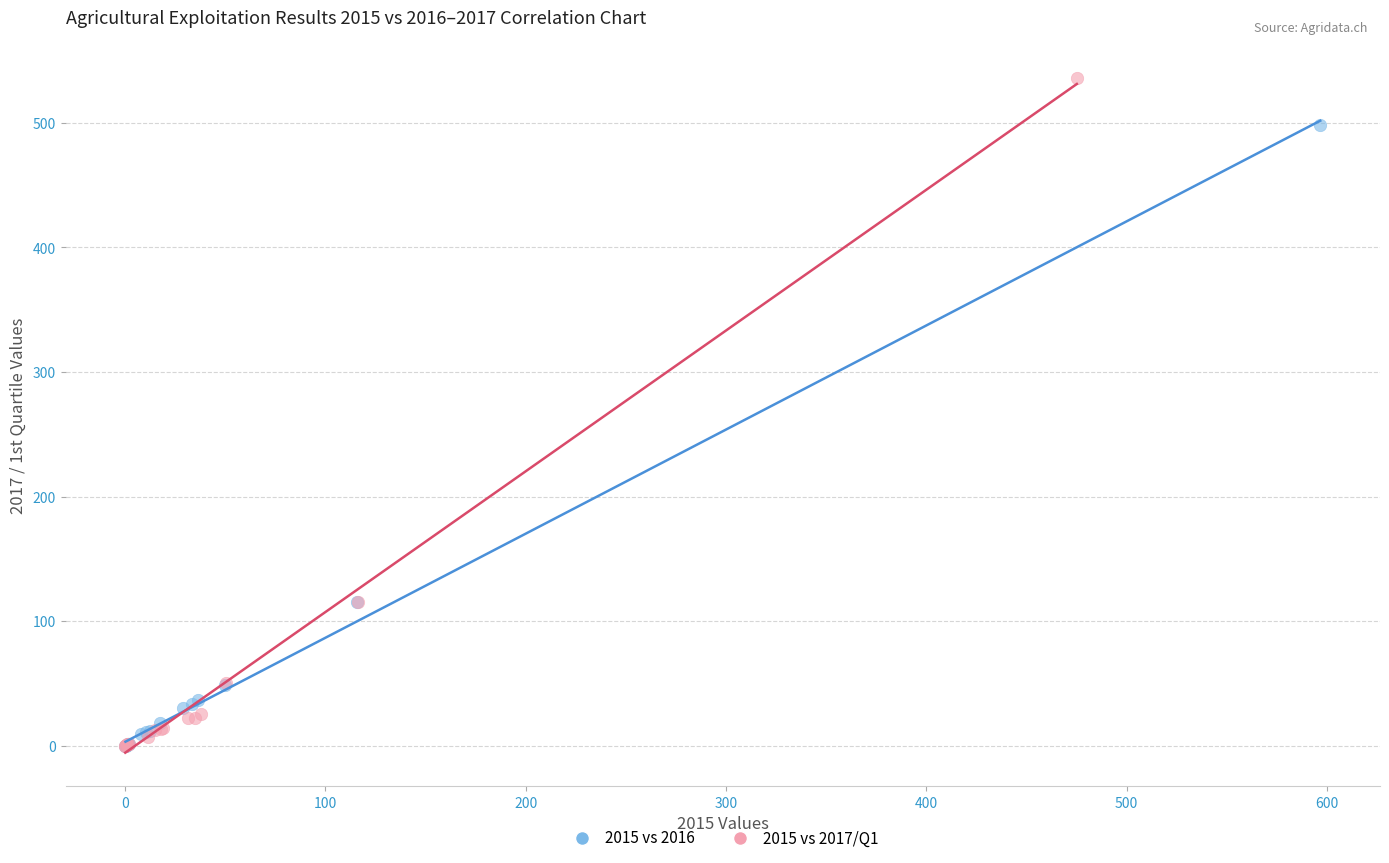

Which series has the largest Y range (max minus min)?

2015 vs 2017/Q1